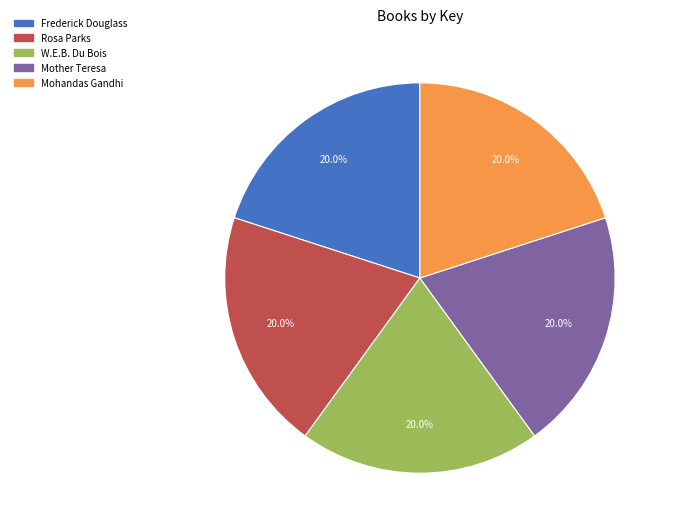

To the nearest percent, what is the average slice percentage?

20%